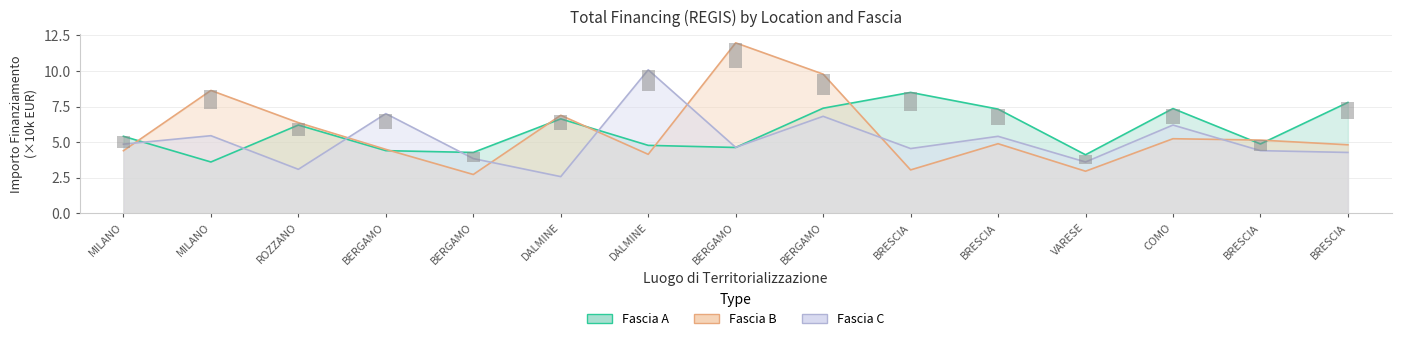

Rank the series by their average value, from lowest to highest.

Fascia C, Fascia B, Fascia A